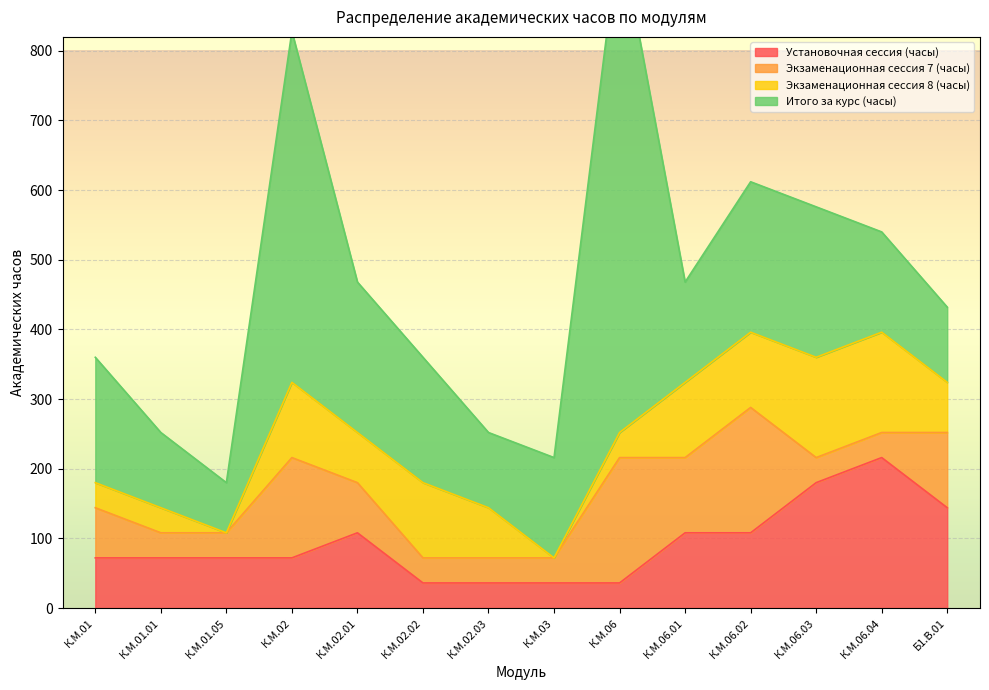

How many values in Экзаменационная сессия 8 (часы) are above zero?

12